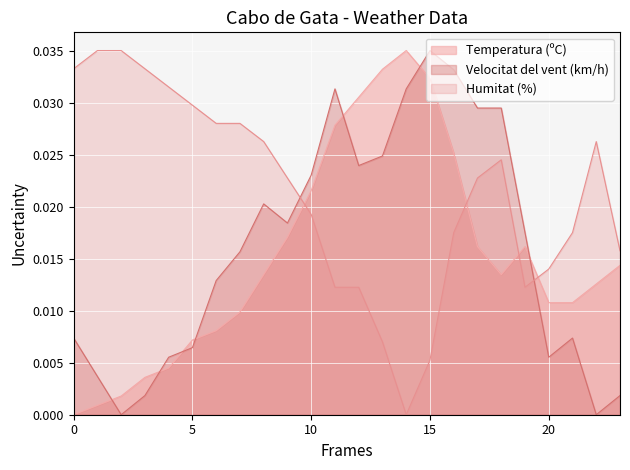

Is it true that Velocitat del vent (km/h) equals 0.0 at 29/05 00:00?

False